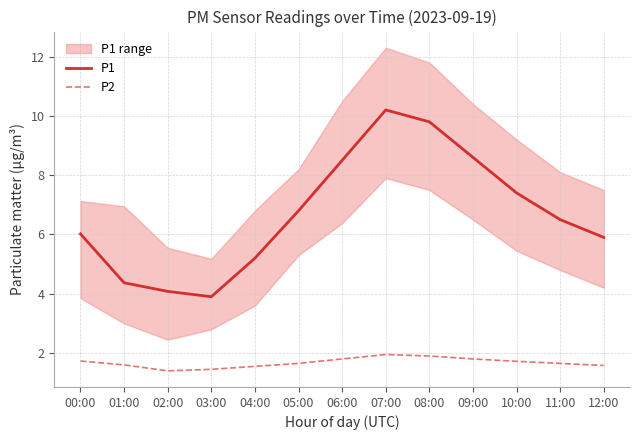

Is it true that P2 equals 1.9 at 07:00?

True